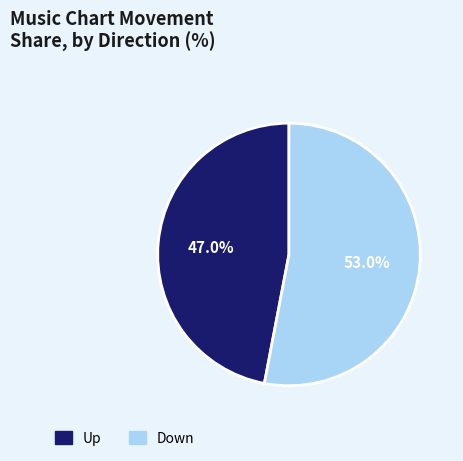

To the nearest percent, what is the combined percentage of Up and Down?

100%